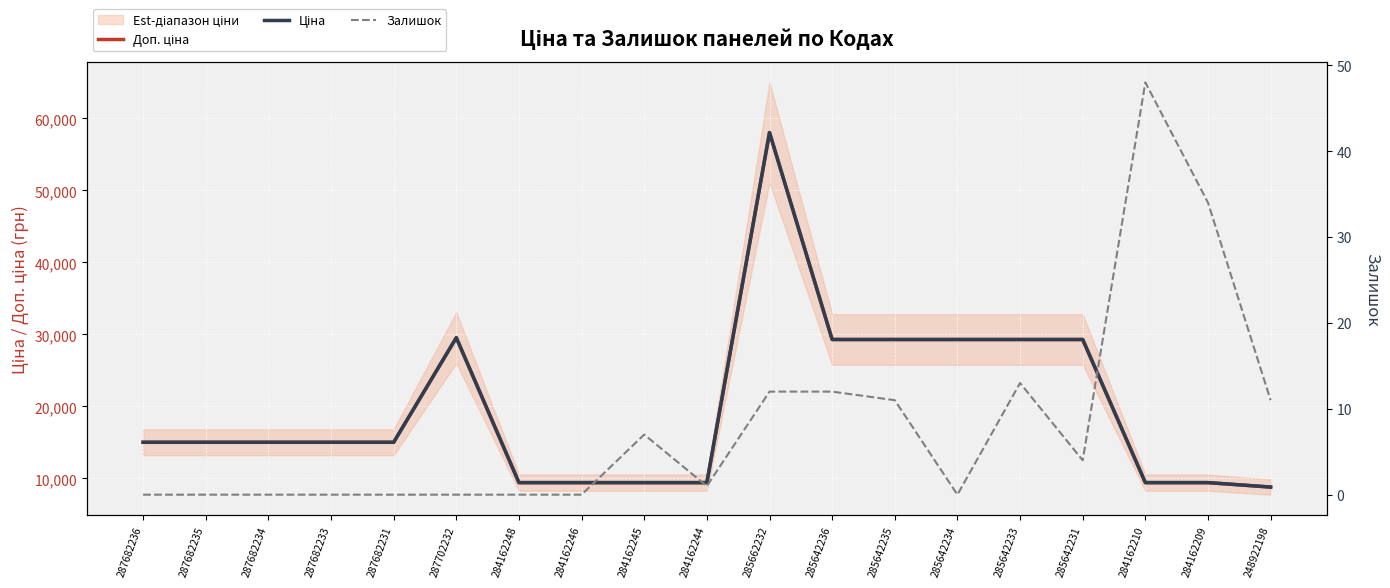

What is the difference between the highest and lowest values at 285642235?

29283.9